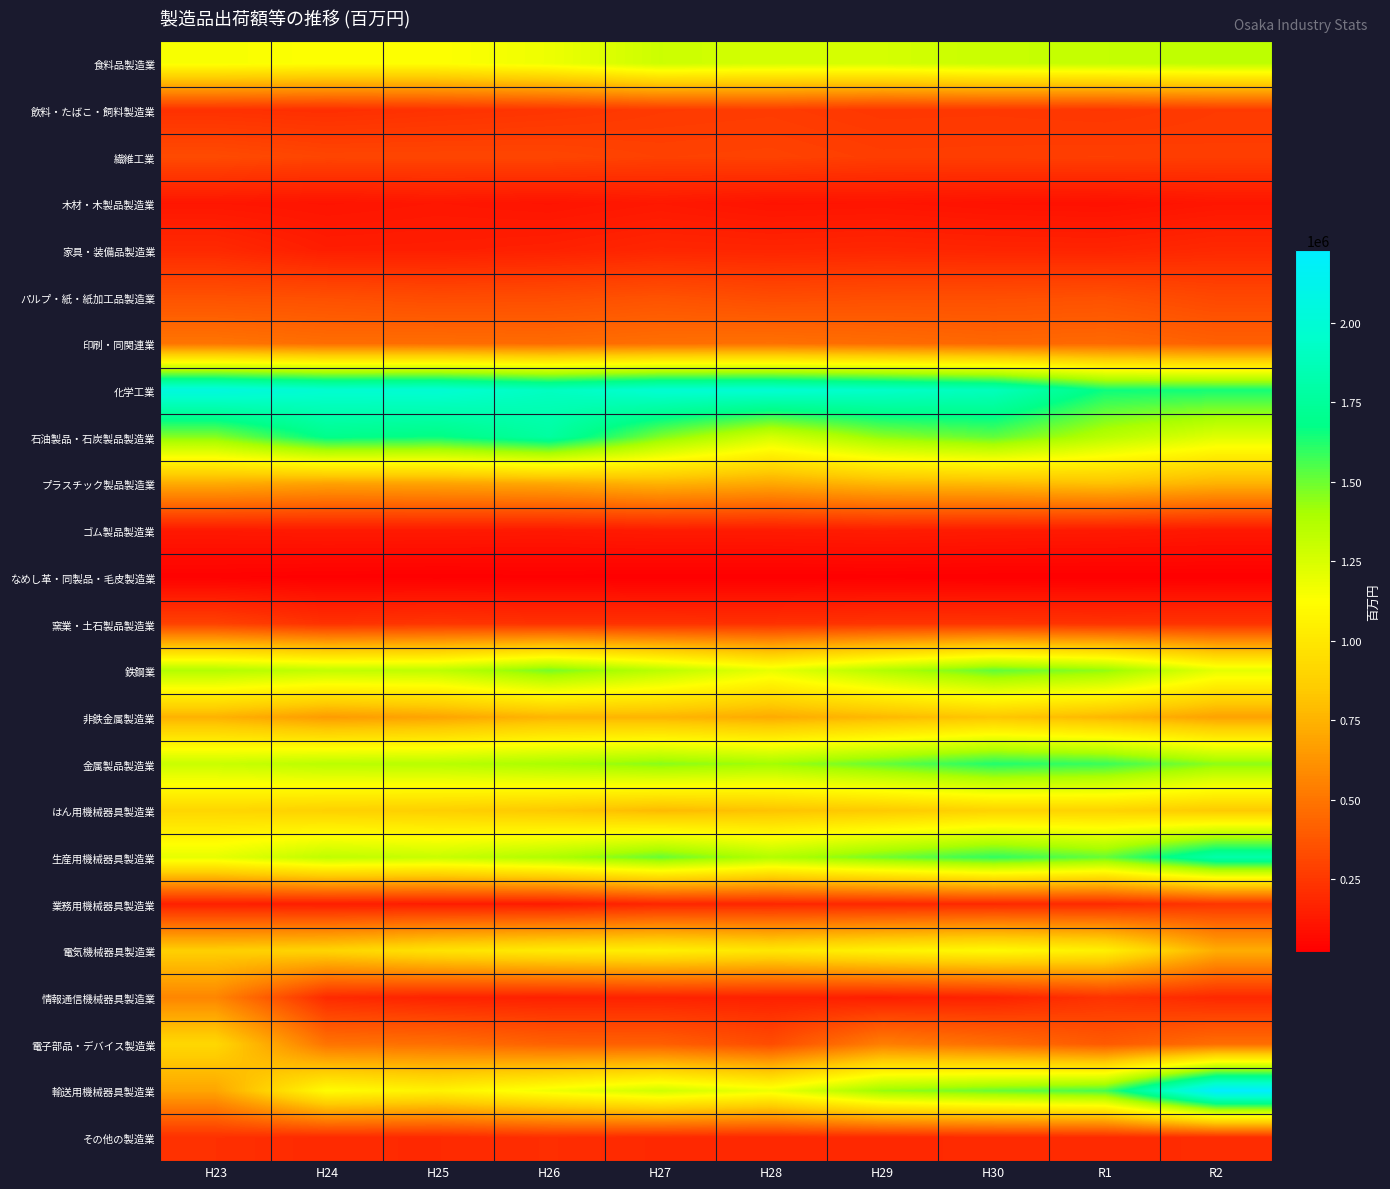

At how many categories does at least one series exceed 761088?

10